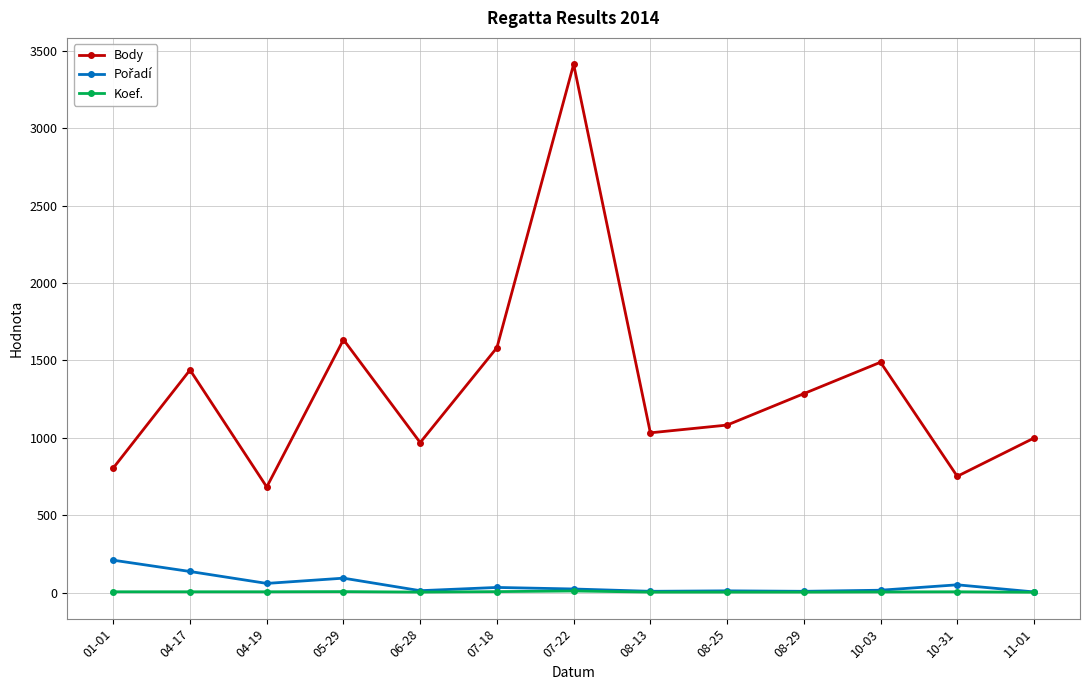

What is the label of the 11th point from the left?

10-03